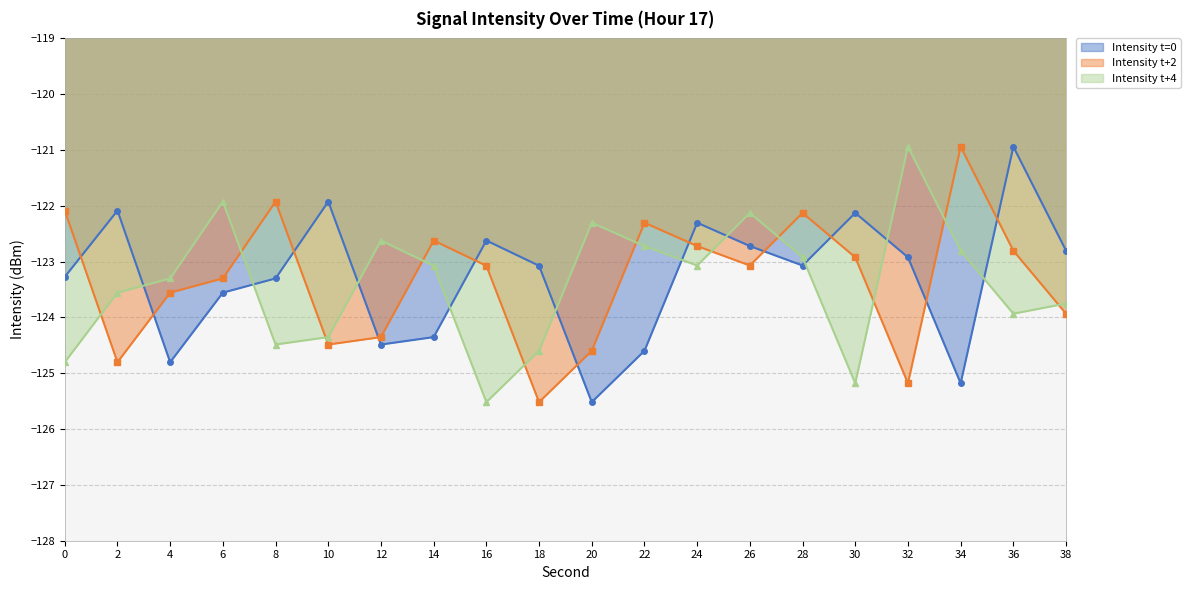

What is the sum of all values?

-2465.7